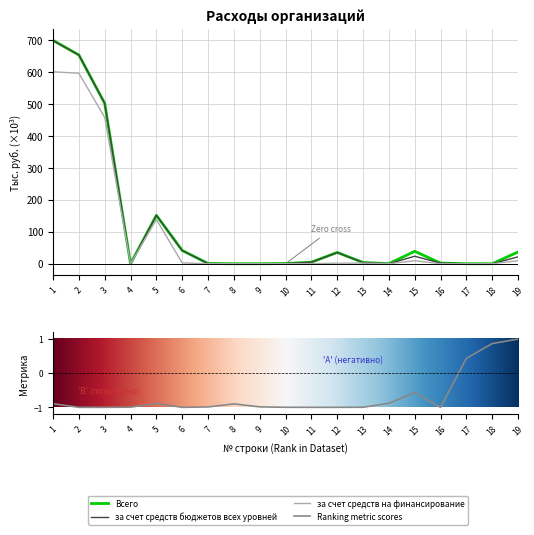

True or false: Всего has more than 0 points higher than both neighbors.

True